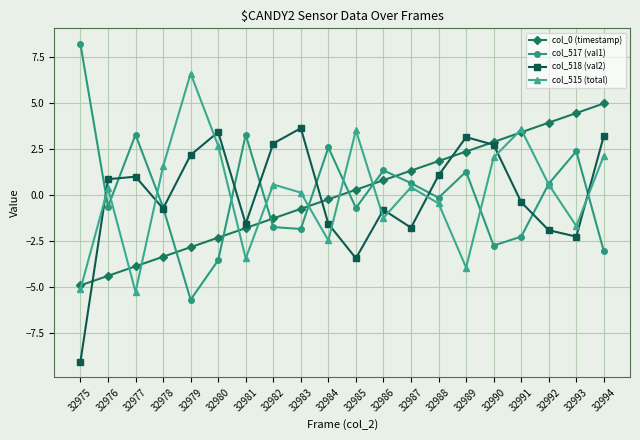

At which label does col_518 (val2) first exceed 0?

32976